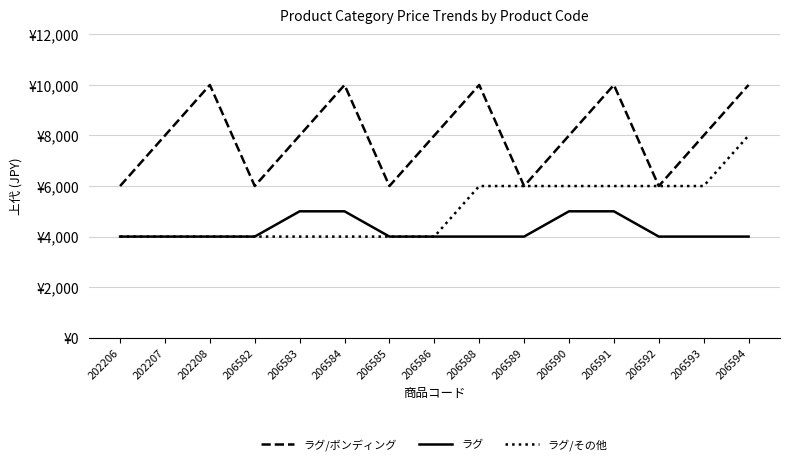

Which series has the largest total across all categories?

ラグ/ボンディング